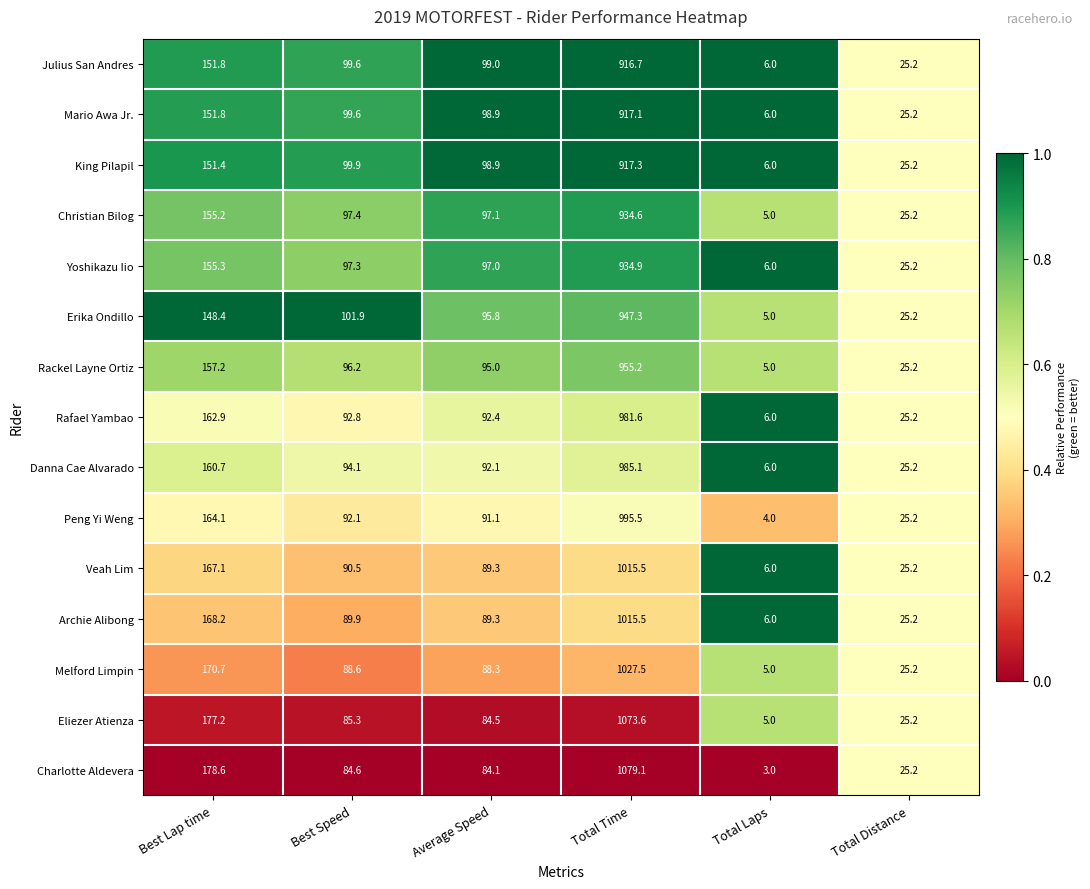

Which series has the largest range (max minus min)?

Charlotte Aldevera